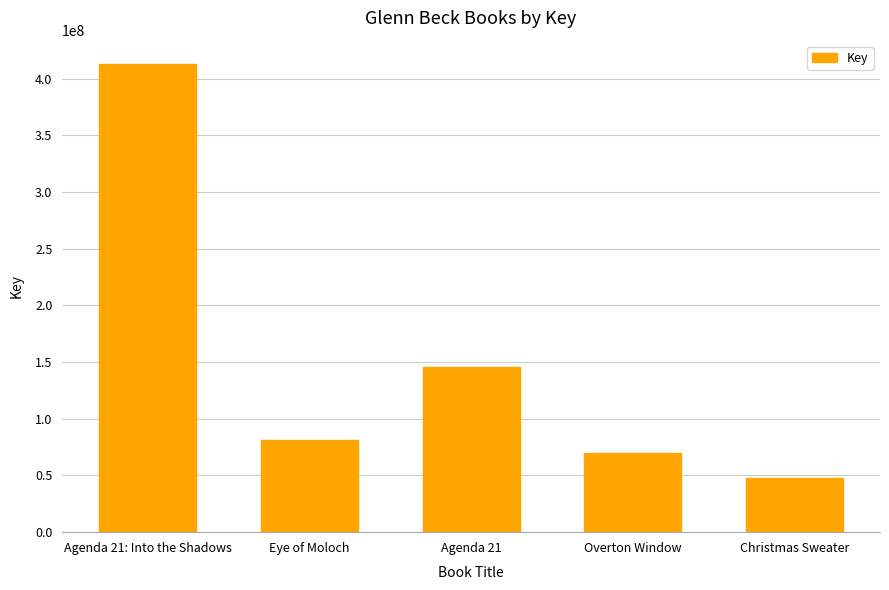

What is the value of the 4th bar from the left?

69991519